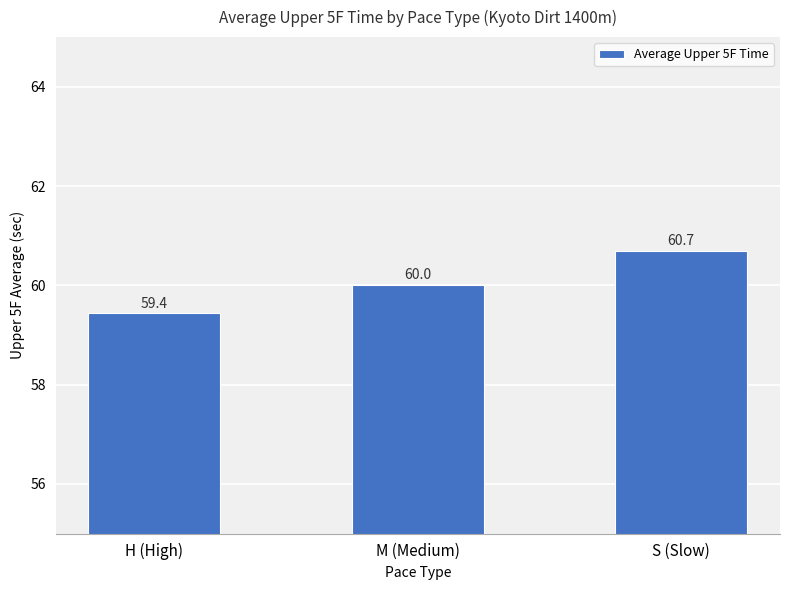

What is the average value?

60.1